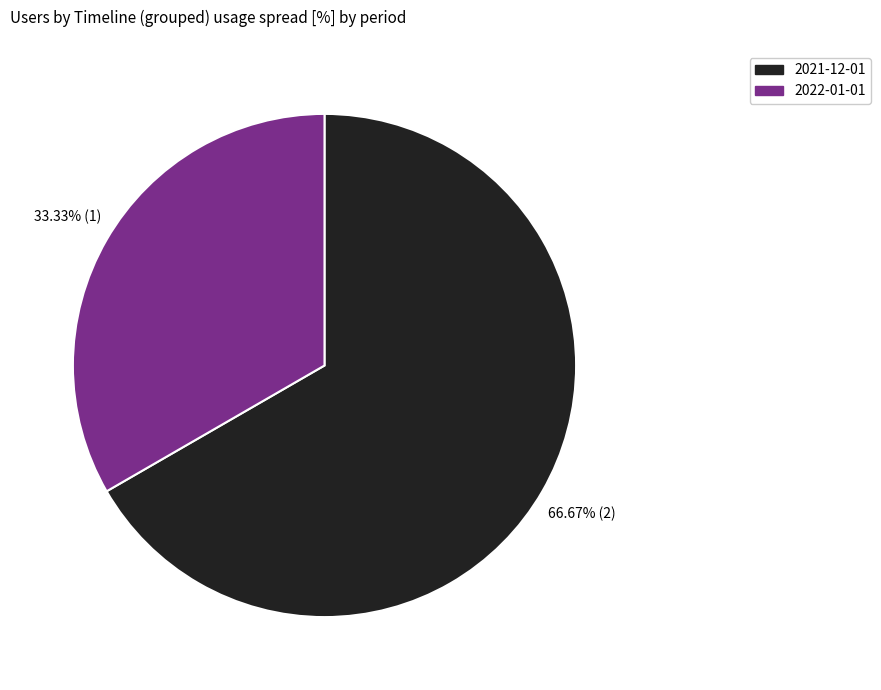

Which category has the smallest portion of the pie?

2022-01-01